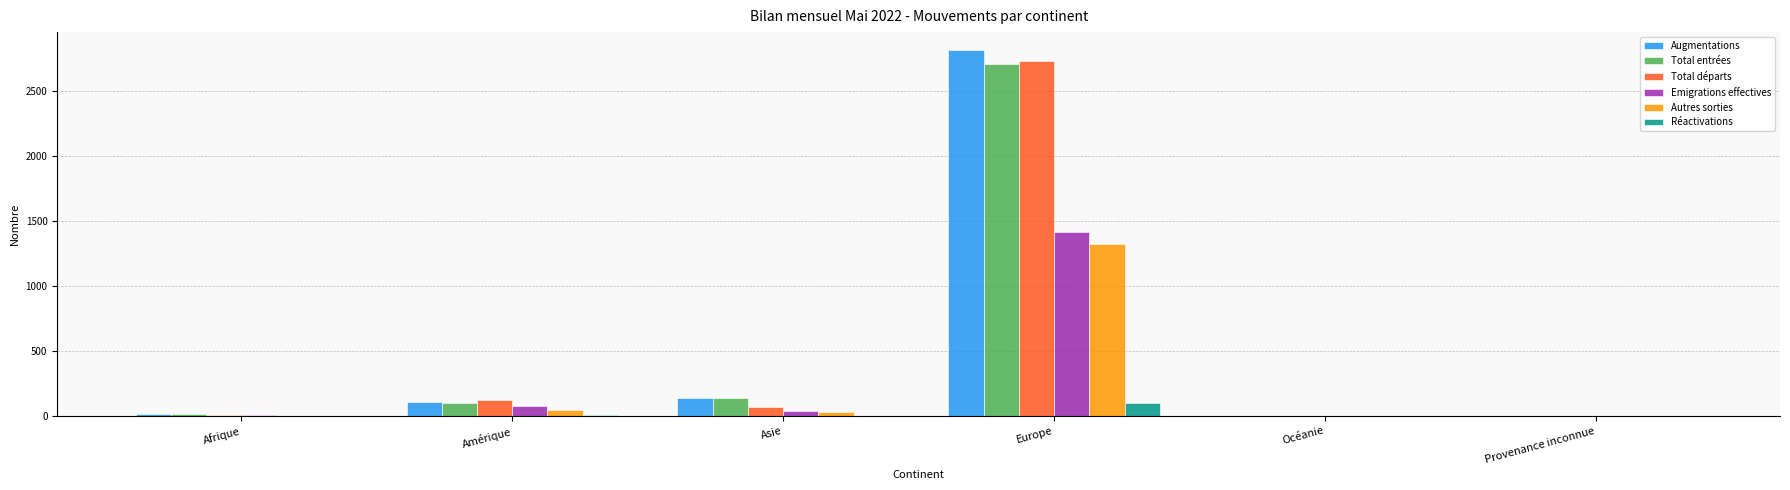

At which label is Total entrées closest to 1355?

Asie